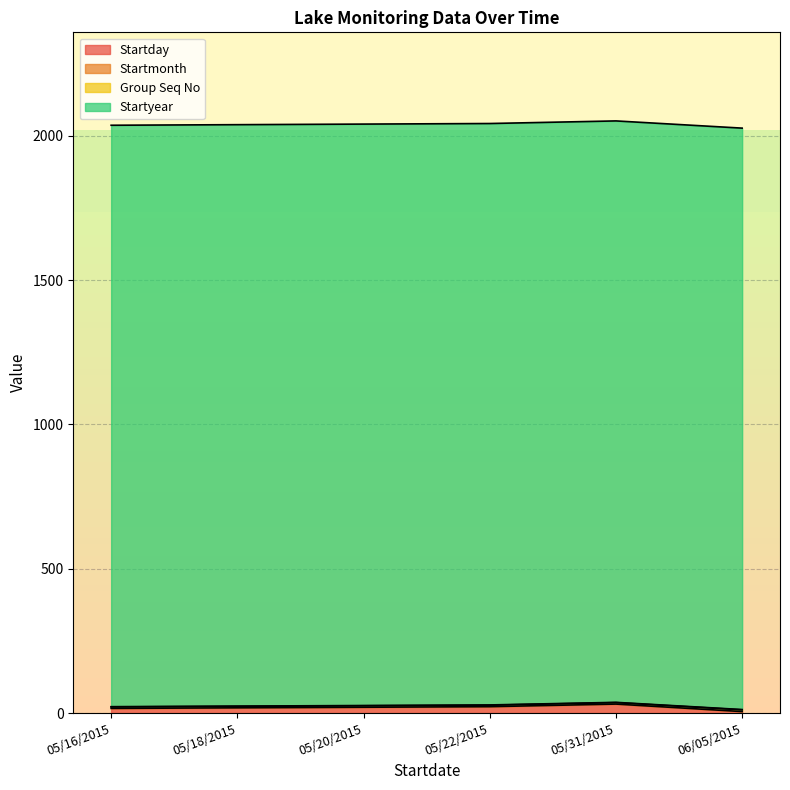

Reading left to right, what are all the values shown in this chart?

Startday: 05/16/2015=16	05/18/2015=18	05/20/2015=20	05/22/2015=22	05/31/2015=31	06/05/2015=5
Startmonth: 05/16/2015=5	05/18/2015=5	05/20/2015=5	05/22/2015=5	05/31/2015=5	06/05/2015=6
Group Seq No: 05/16/2015=1	05/18/2015=1	05/20/2015=1	05/22/2015=1	05/31/2015=1	06/05/2015=1
Startyear: 05/16/2015=2015	05/18/2015=2015	05/20/2015=2015	05/22/2015=2015	05/31/2015=2015	06/05/2015=2015